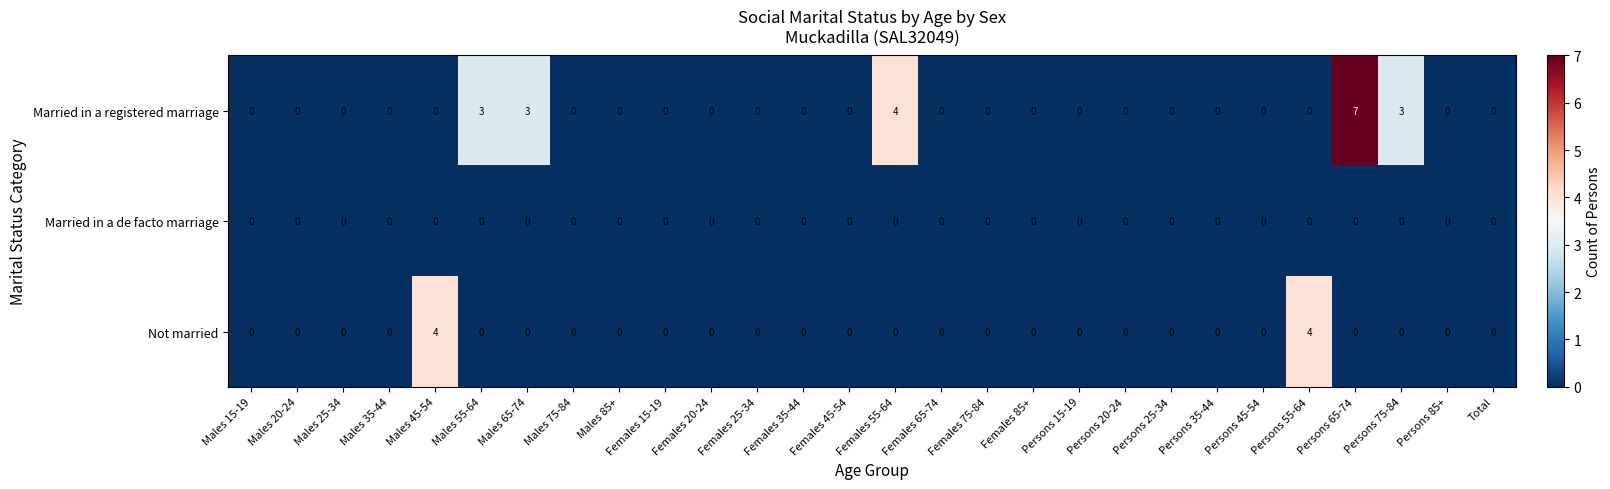

Is it true that Married in a de facto marriage equals 0 at Males 25-34?

True